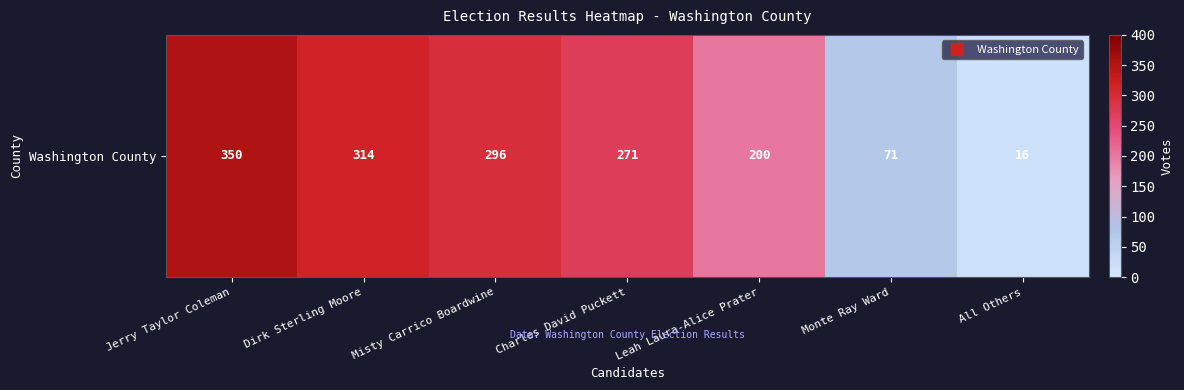

What is the ratio of the value at Jerry Taylor Coleman to the value at Charles David Puckett?

1.3